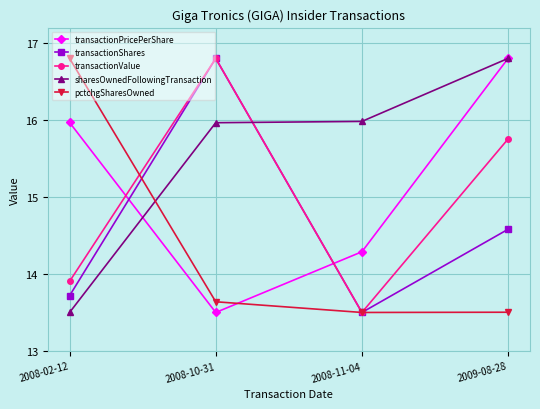

Between 2008-11-04 and 2009-08-28, which series saw the biggest shift?

transactionPricePerShare